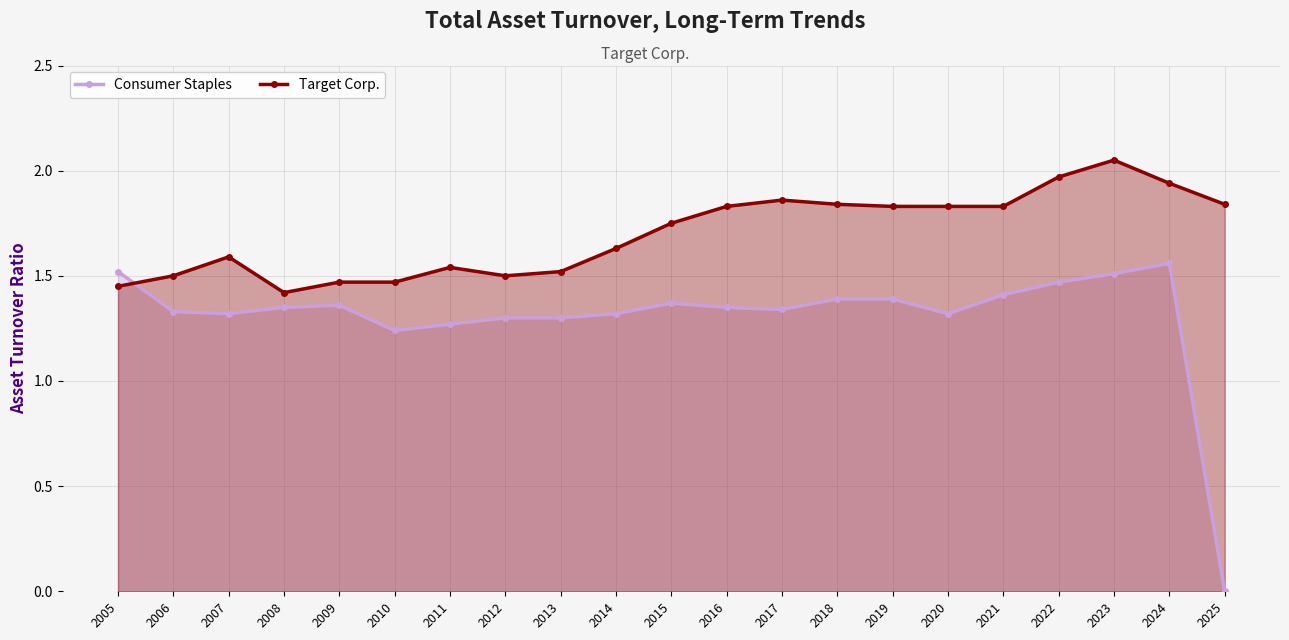

Between 2007 and 2008, which is larger?

2008